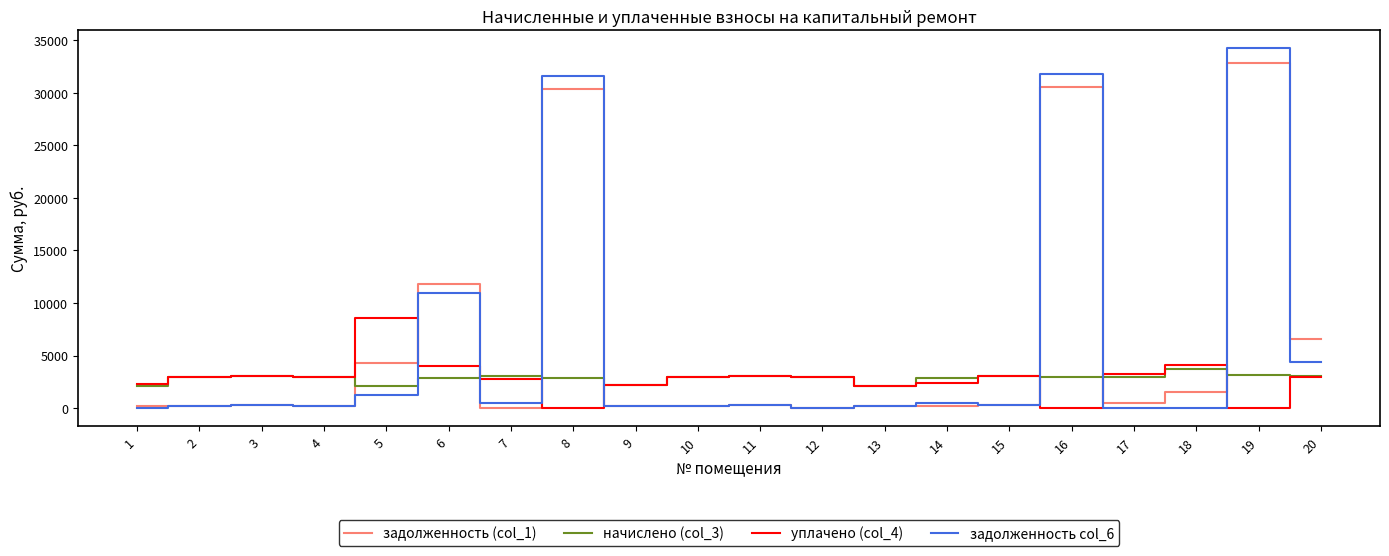

Is the value of начислено (col_3) at 19 greater than the value of задолженность col_6 at 15?

Yes